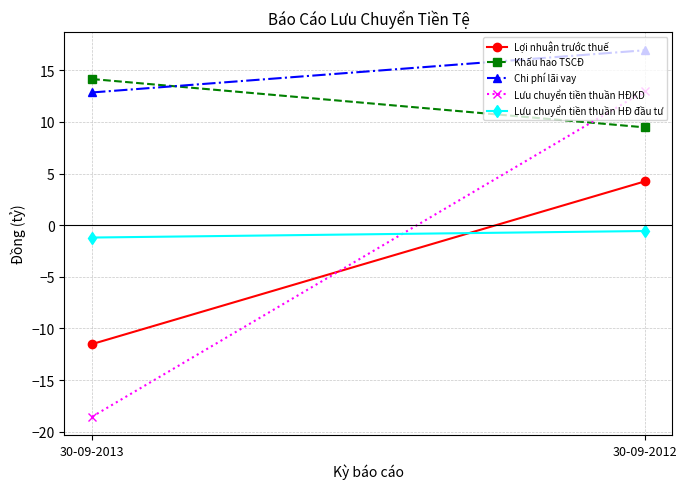

What is the difference between the maximum and minimum values in the Lợi nhuận trước thuế series?

15.8